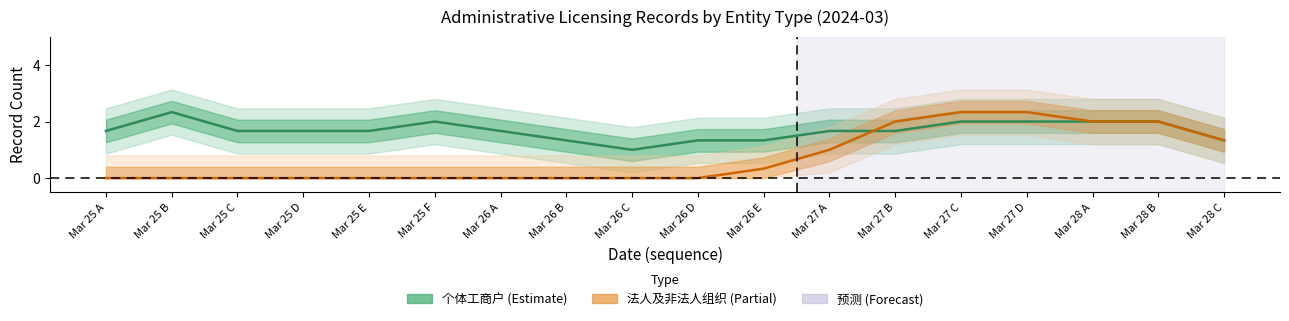

True or false: 法人及非法人组织 and 个体工商户 intersect in this chart.

True